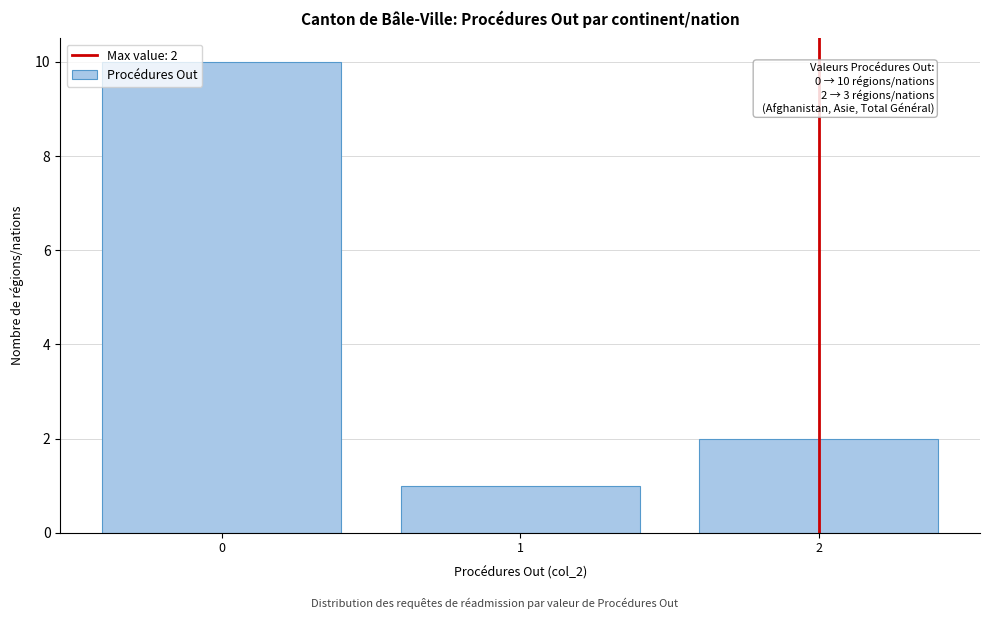

Reading right to left, what are all the values shown in this chart?

2	1	10